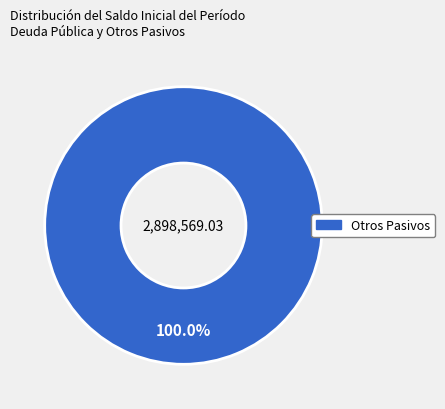

Is there any slice that represents more than half of the pie?

Yes